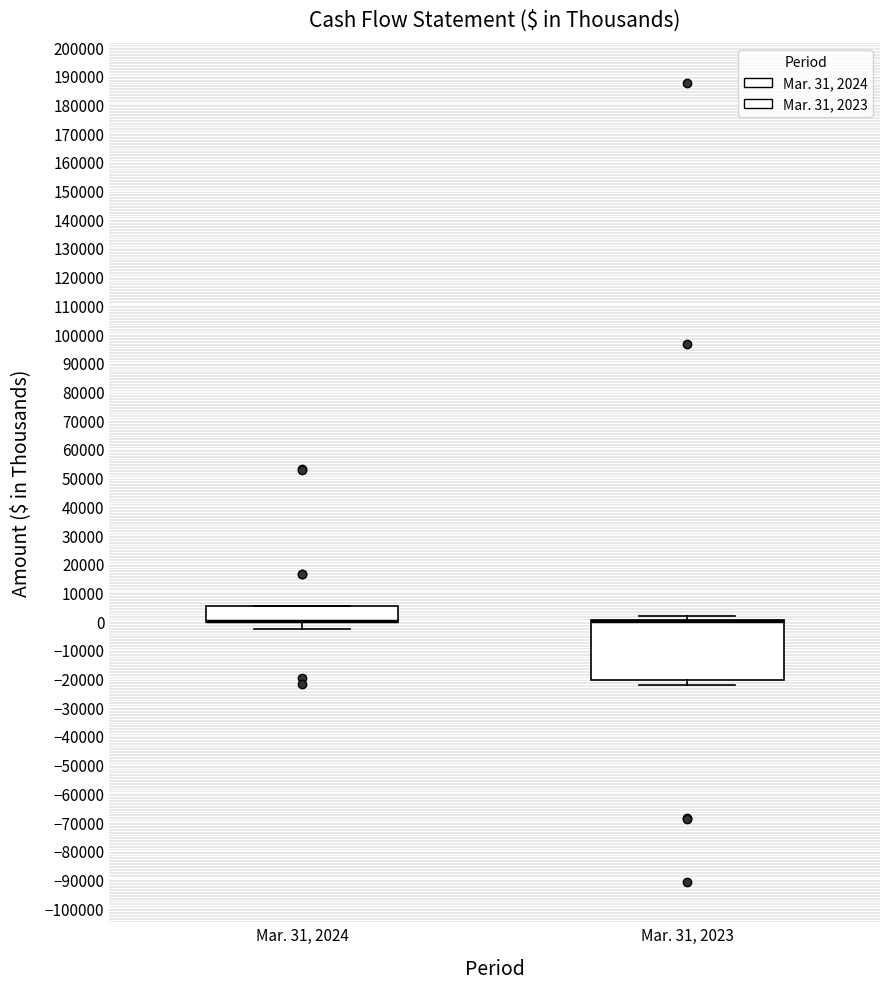

Reading left to right, read every box against the y-axis: the position of its median line, the range the box covers, and the ends of its whiskers. The values are not printed on the chart, so give them approximately, as read against the axis.

Mar. 31, 2024: median 0 (drawn on the box's lower edge), box 0 to 5000, whiskers -3000 to 5000
Mar. 31, 2023: median 0 (drawn on the box's upper edge), box -20000 to 0, whiskers -22000 to 2000